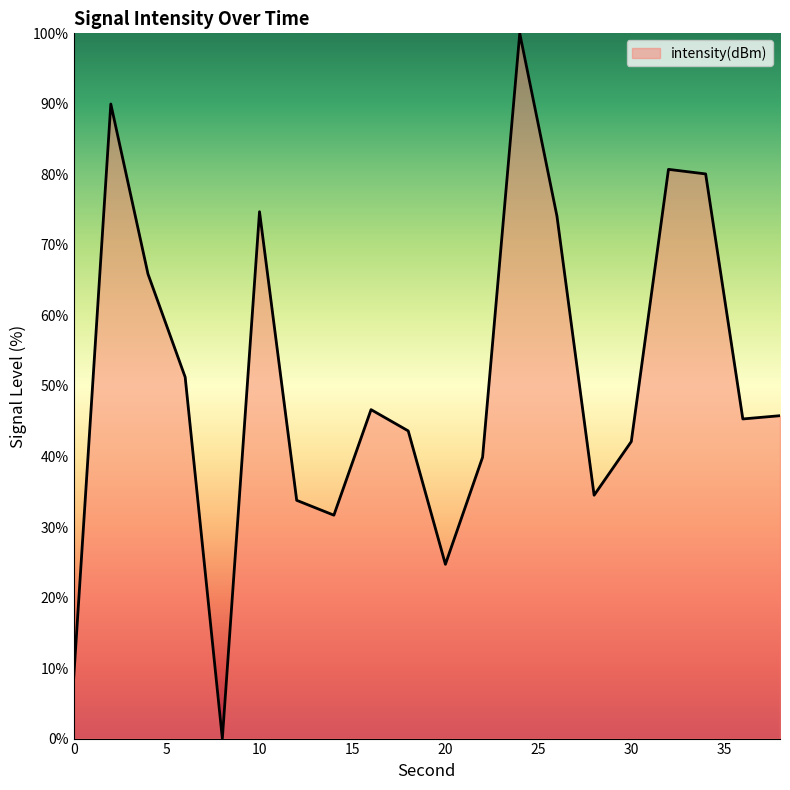

What is the greatest value displayed?

100.0